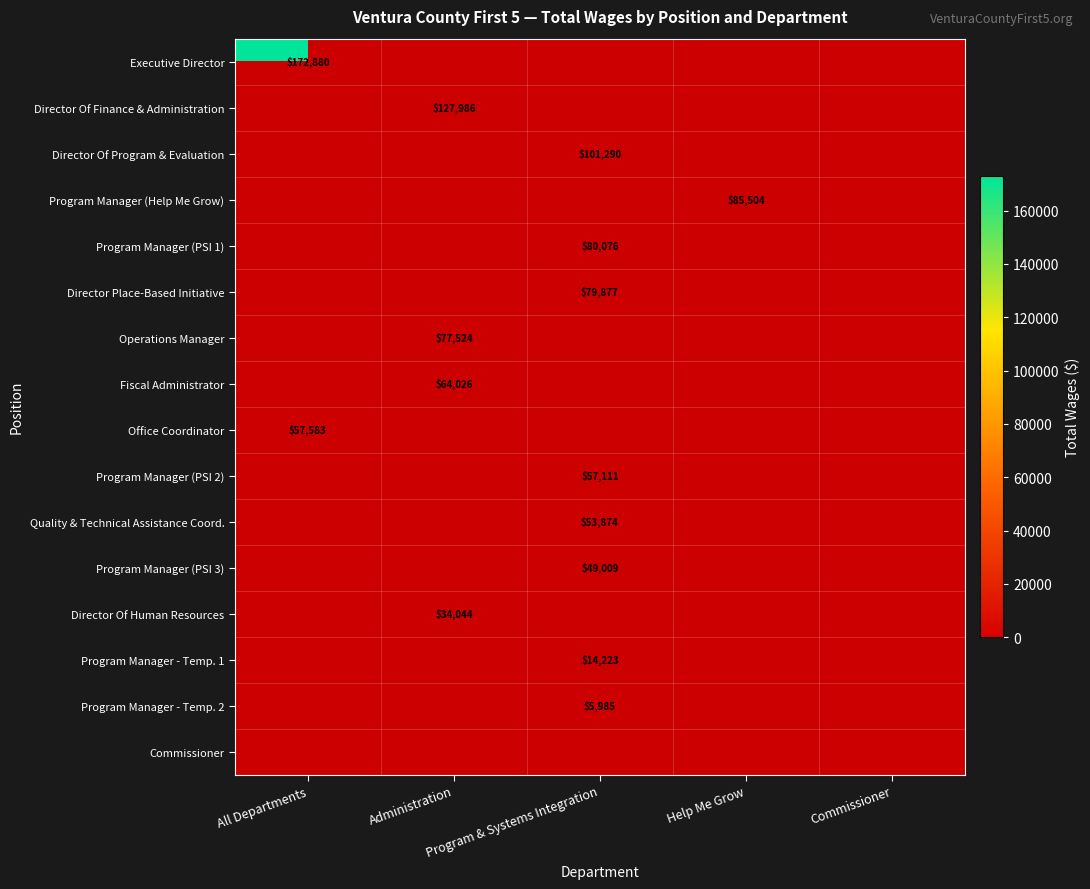

At how many categories does at least one series exceed 79399?

4